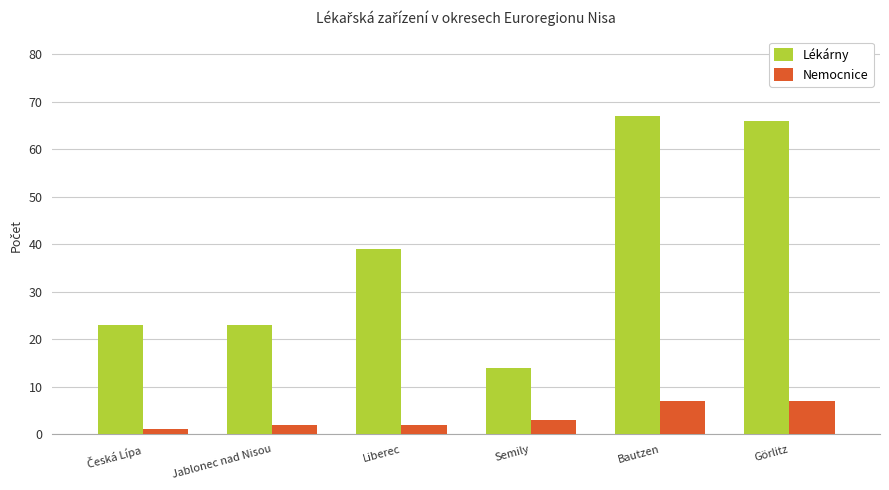

What value does the Lékárny series have at Bautzen, to the nearest 10?

70